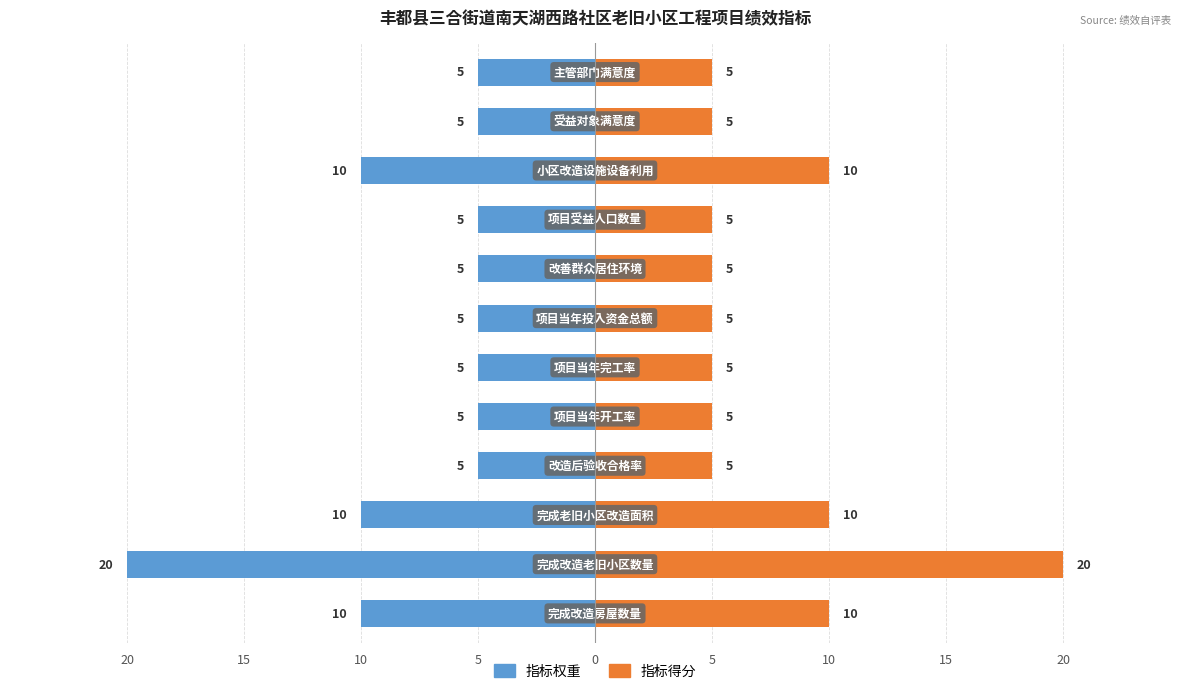

How many bars are there in each group?

2